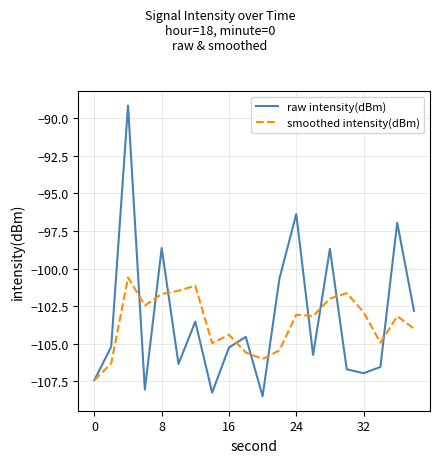

What is the maximum value for raw intensity(dBm)?

-89.2